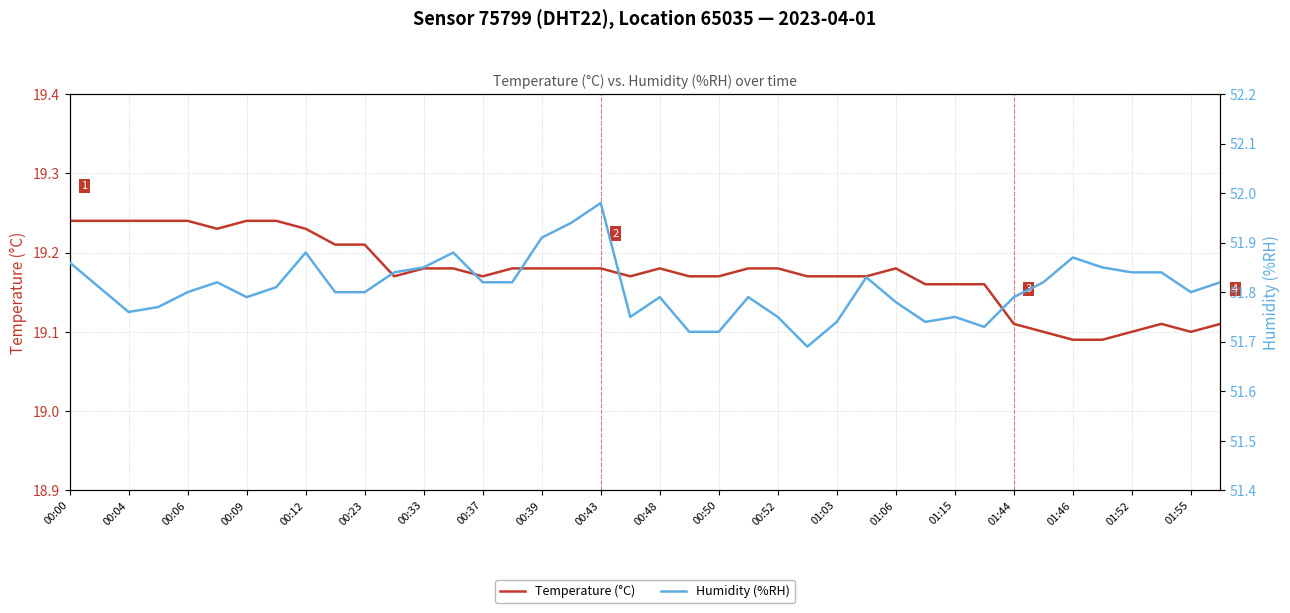

Which series has the widest spread of values?

Humidity (%RH)